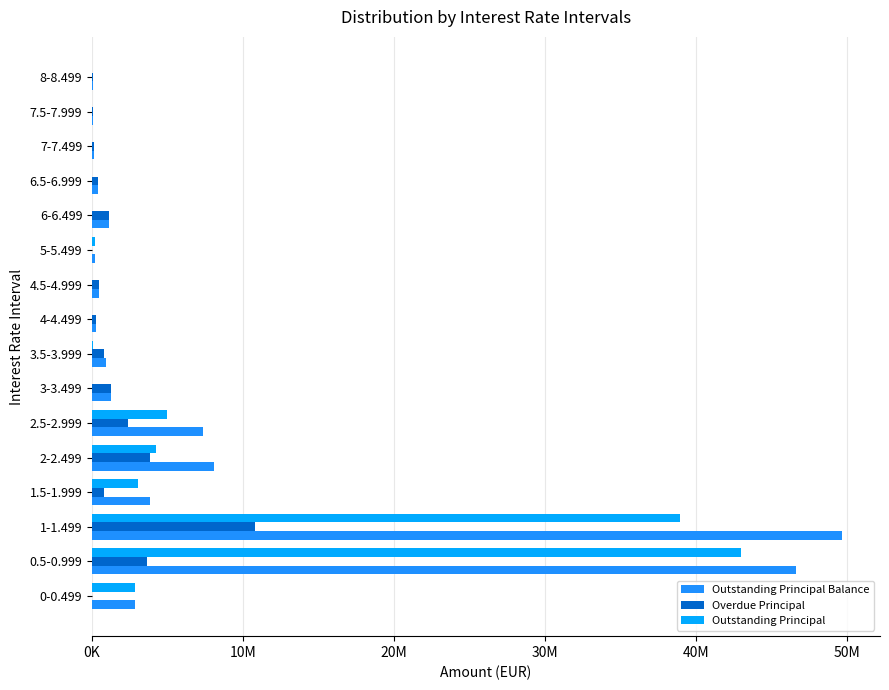

Count the number of categories in the chart.

16